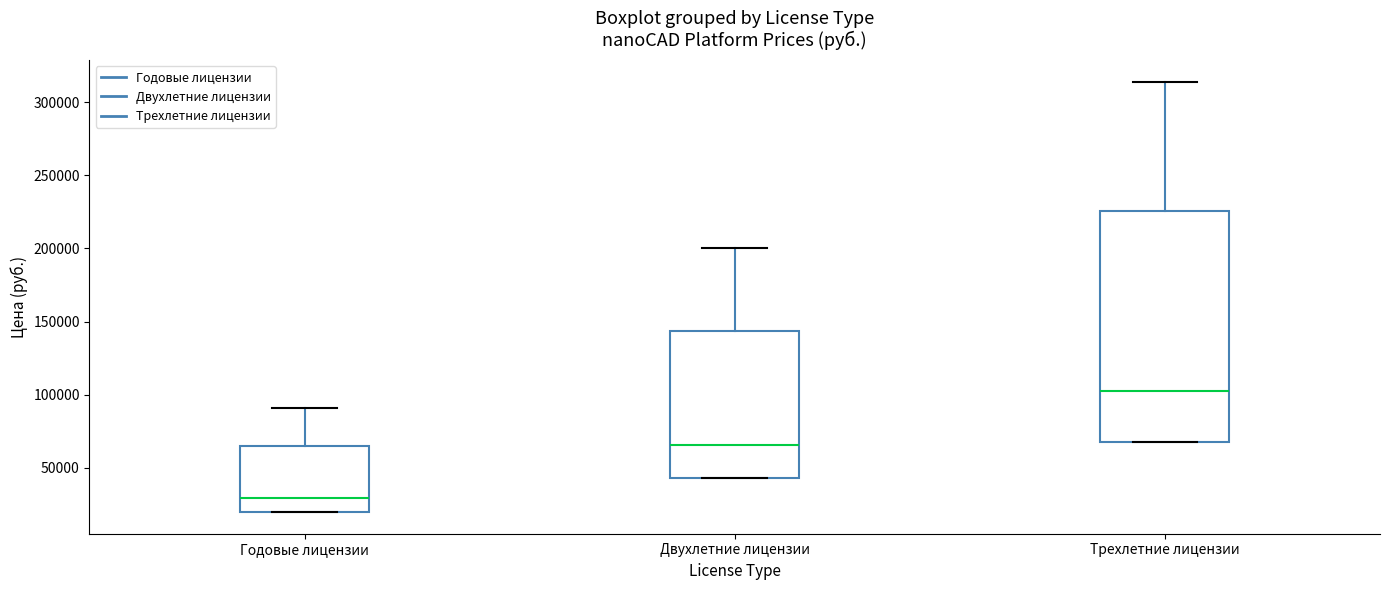

Comparing the boxes themselves (not the whiskers), which one is the tallest?

Трехлетние лицензии